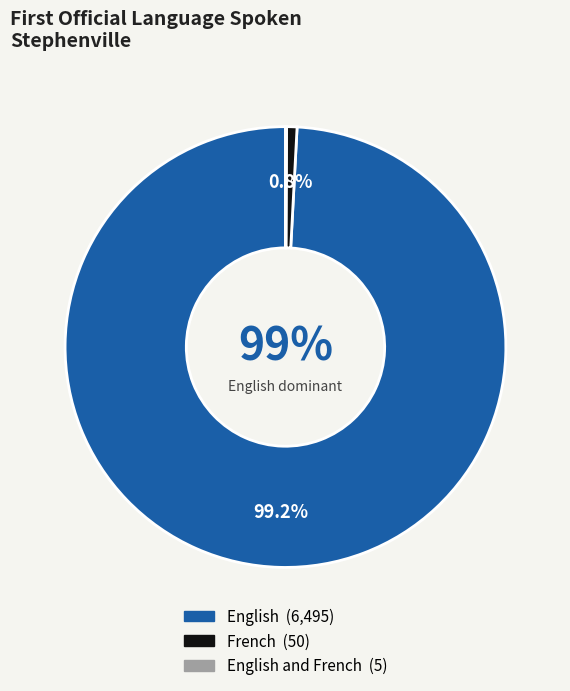

Is there a majority slice in this chart?

Yes